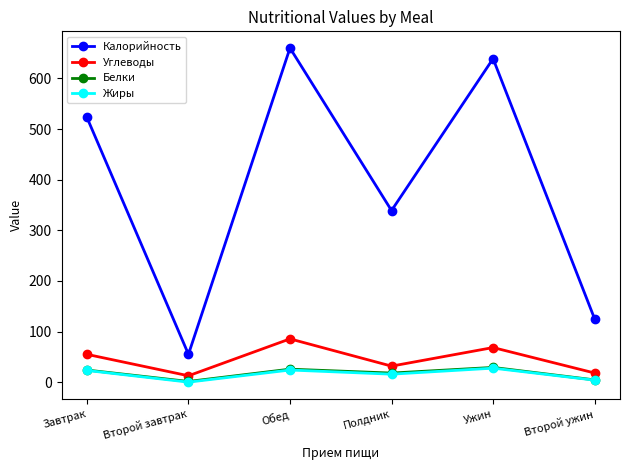

Count the number of data series in this chart.

4